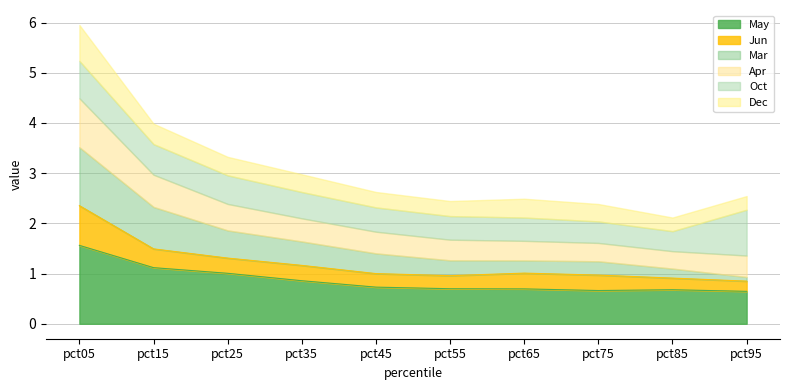

Does the chart display data point markers on the line(s)?

No